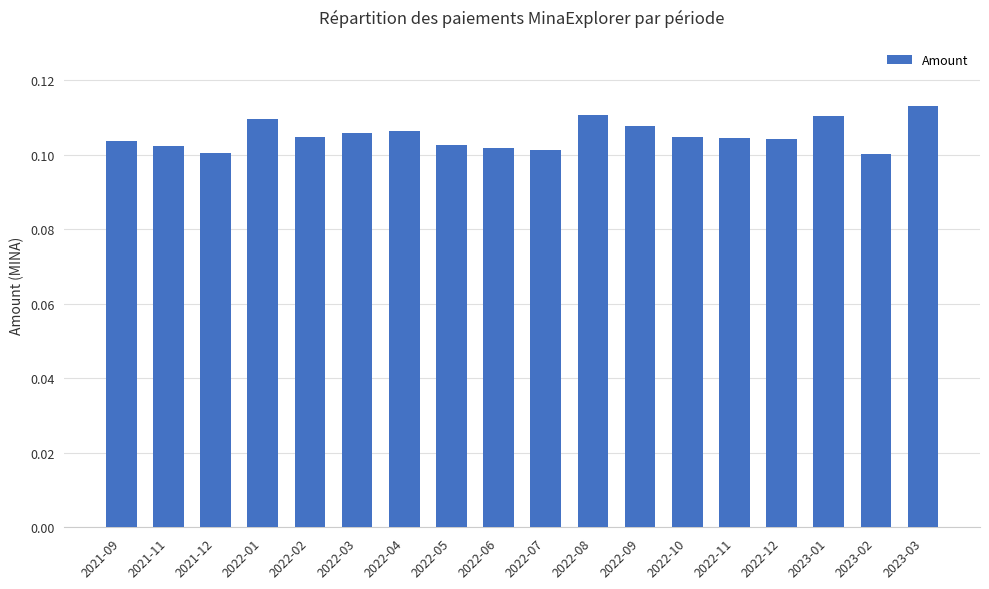

The chart shows a value of 0.1 at 2022-07. True or false?

True